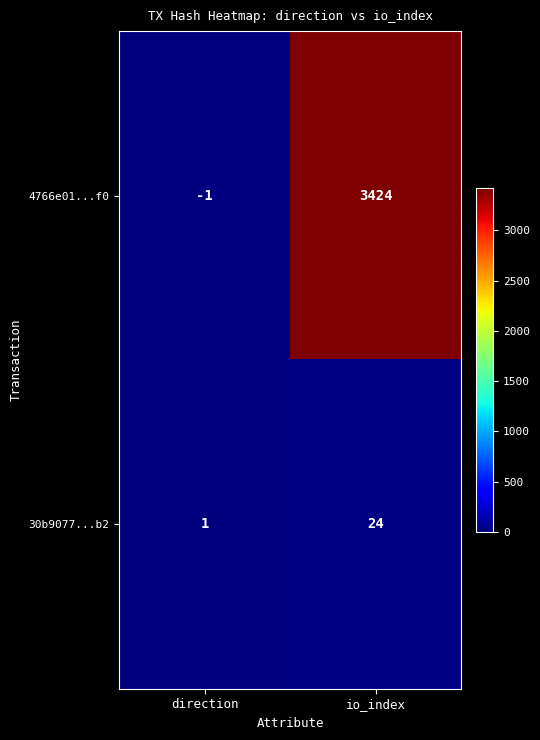

What is the sum of the 4766e01...f0 values at io_index and direction?

3423